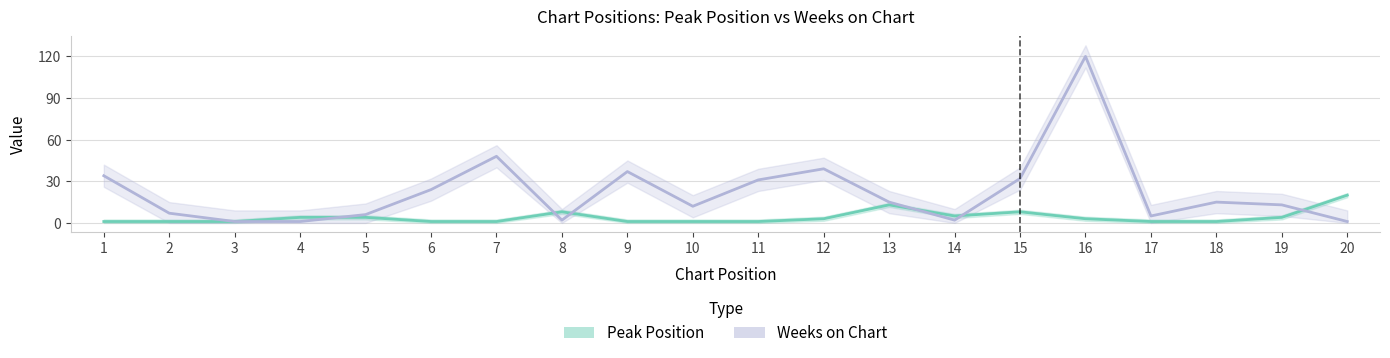

What is the value of the Peak Position point at the 2nd from the left?

1